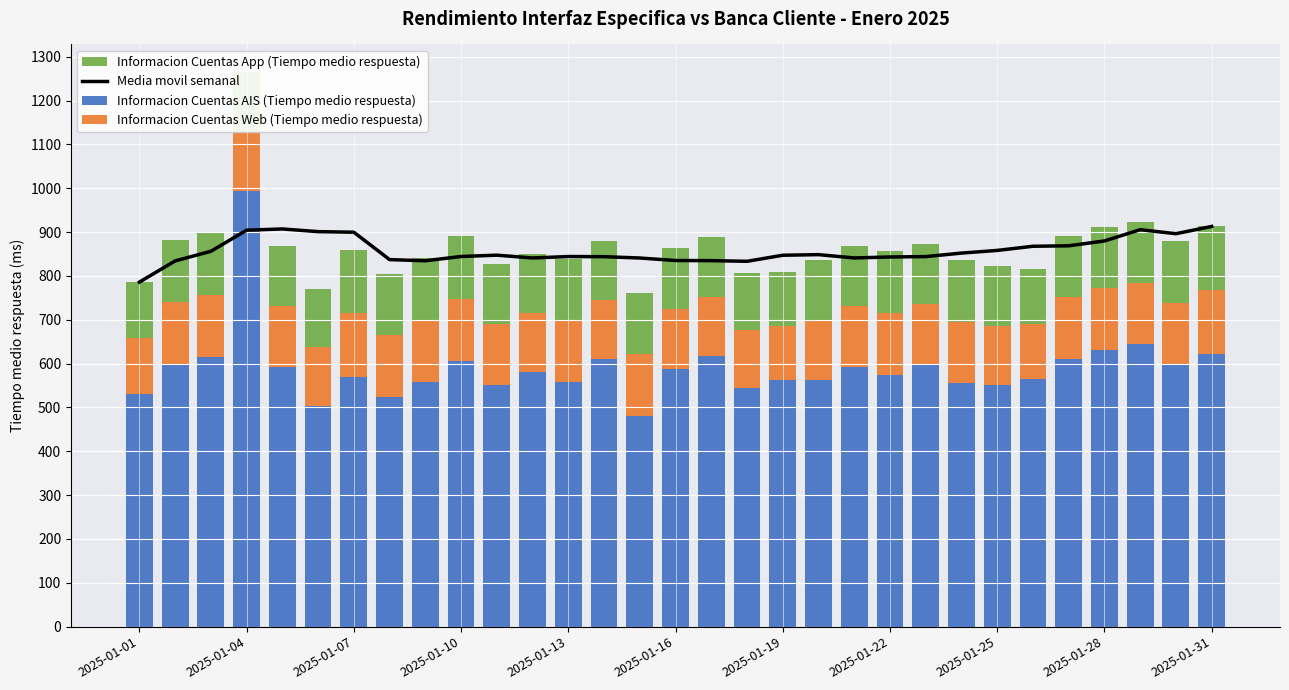

At which label does Informacion Cuentas AIS (Tiempo medio respuesta) reach its peak?

2025-01-04